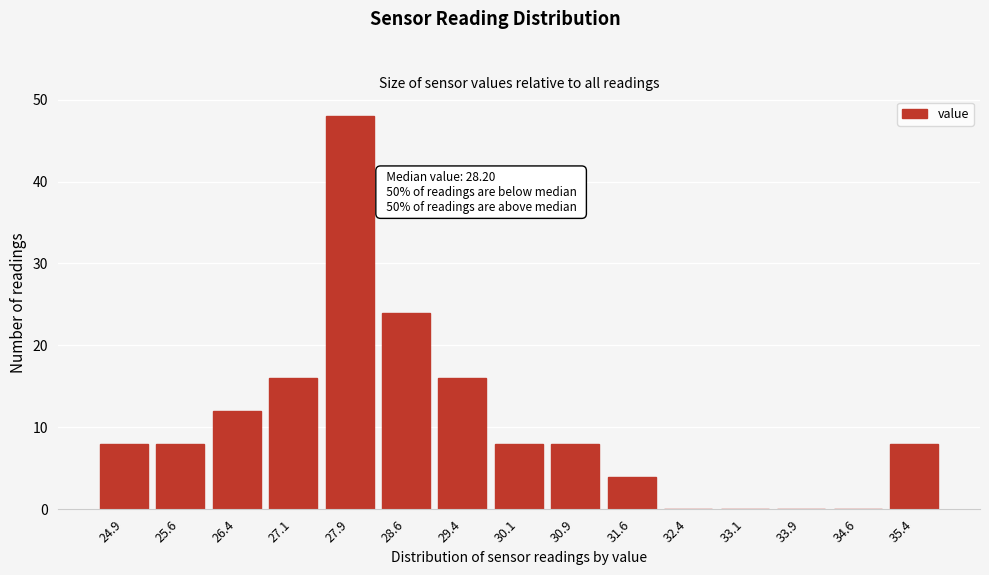

The value at 26.4 is 12. True or false?

True